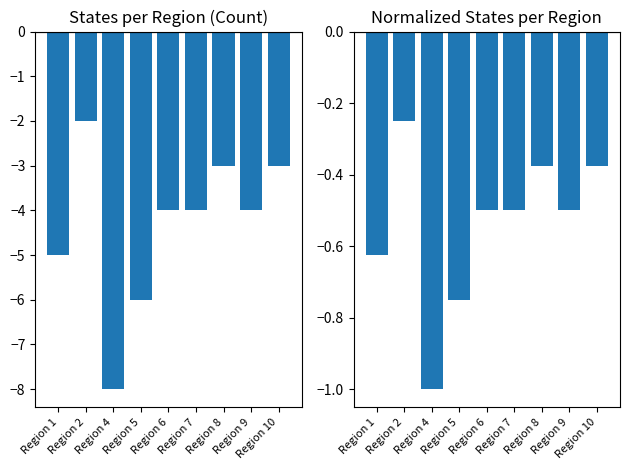

What is the greatest value displayed?

-0.2